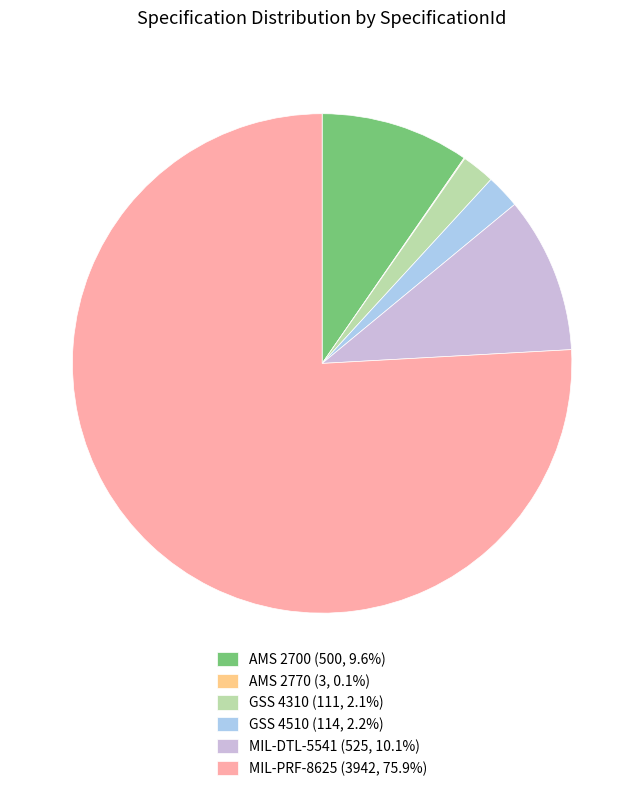

What is the ratio of the value at MIL-DTL-5541 (525, 10.1%) to the value at GSS 4310 (111, 2.1%)?

4.7